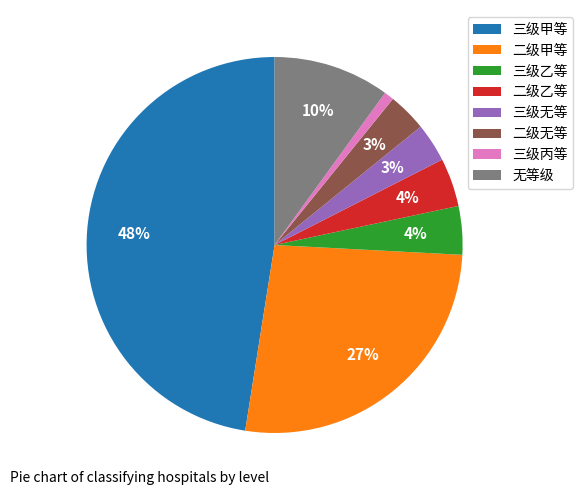

The 三级甲等 slice represents 48% of the pie. True or false?

True